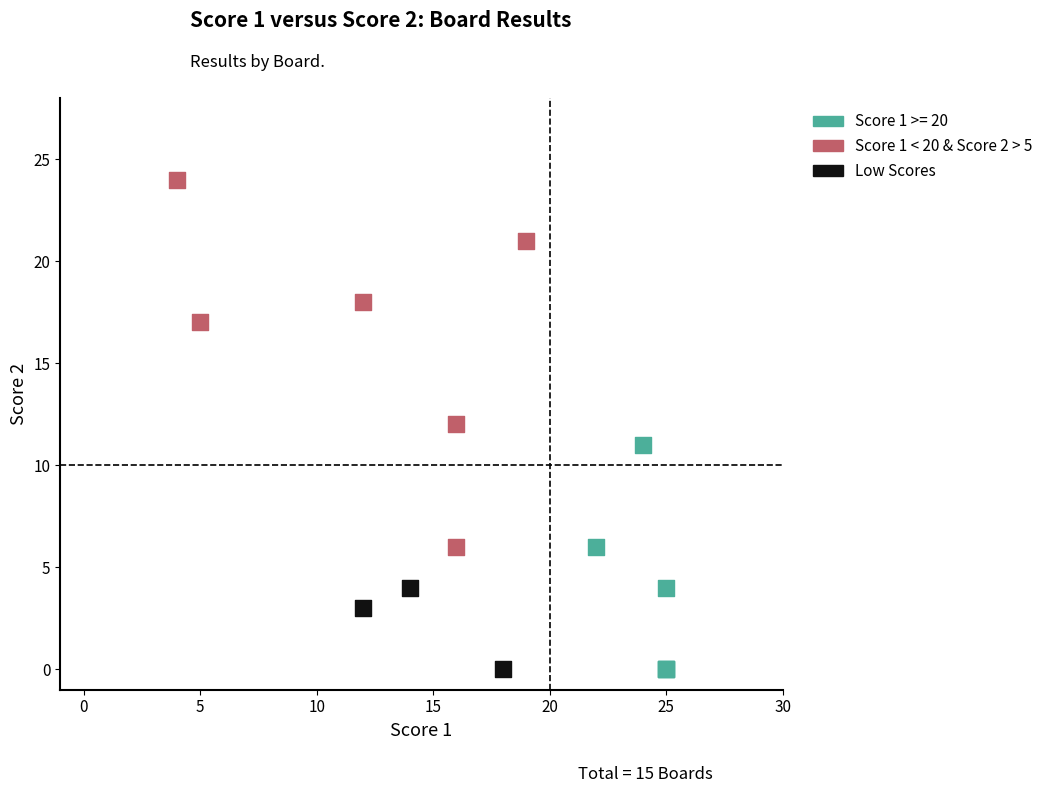

Which series contains the highest Y value?

Score 1 < 20 & Score 2 > 5